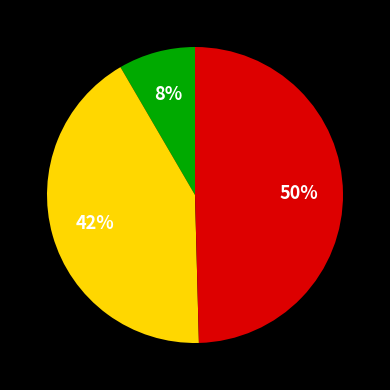

To the nearest percent, what is the average slice percentage?

33%